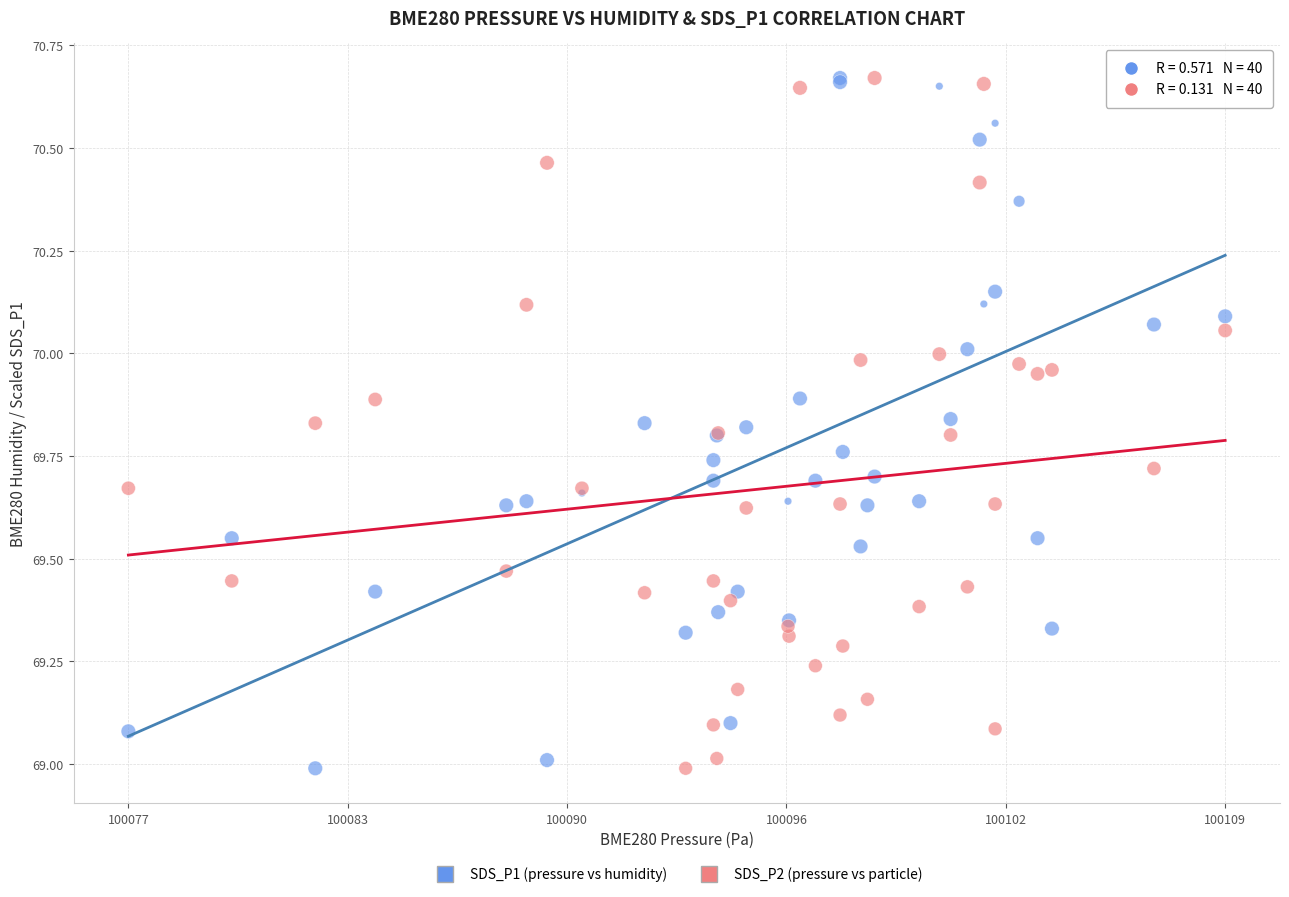

What is the X range (max minus min) for the scatter plot?

32.0